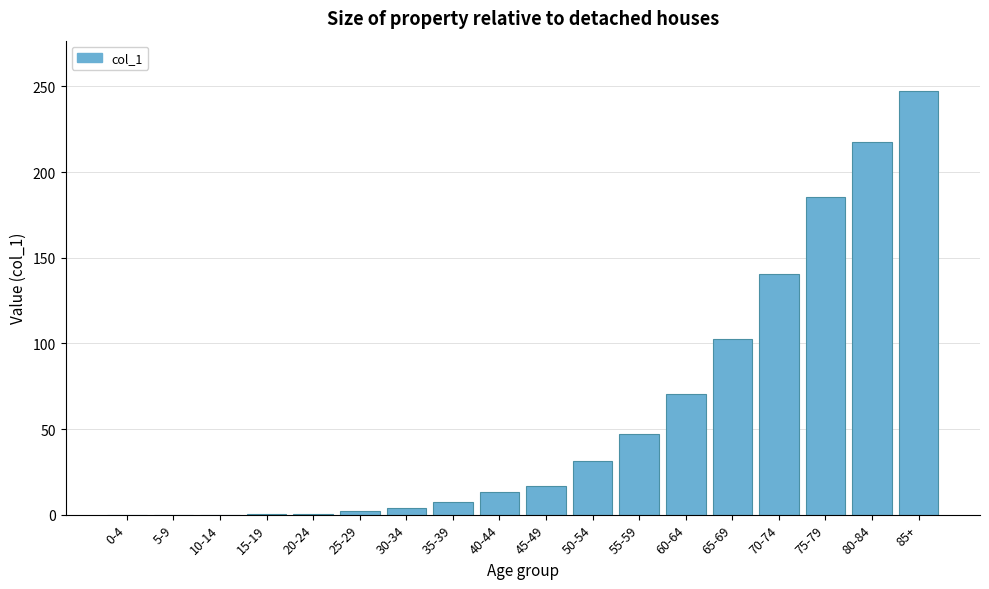

What is the sum of all values?

1085.8